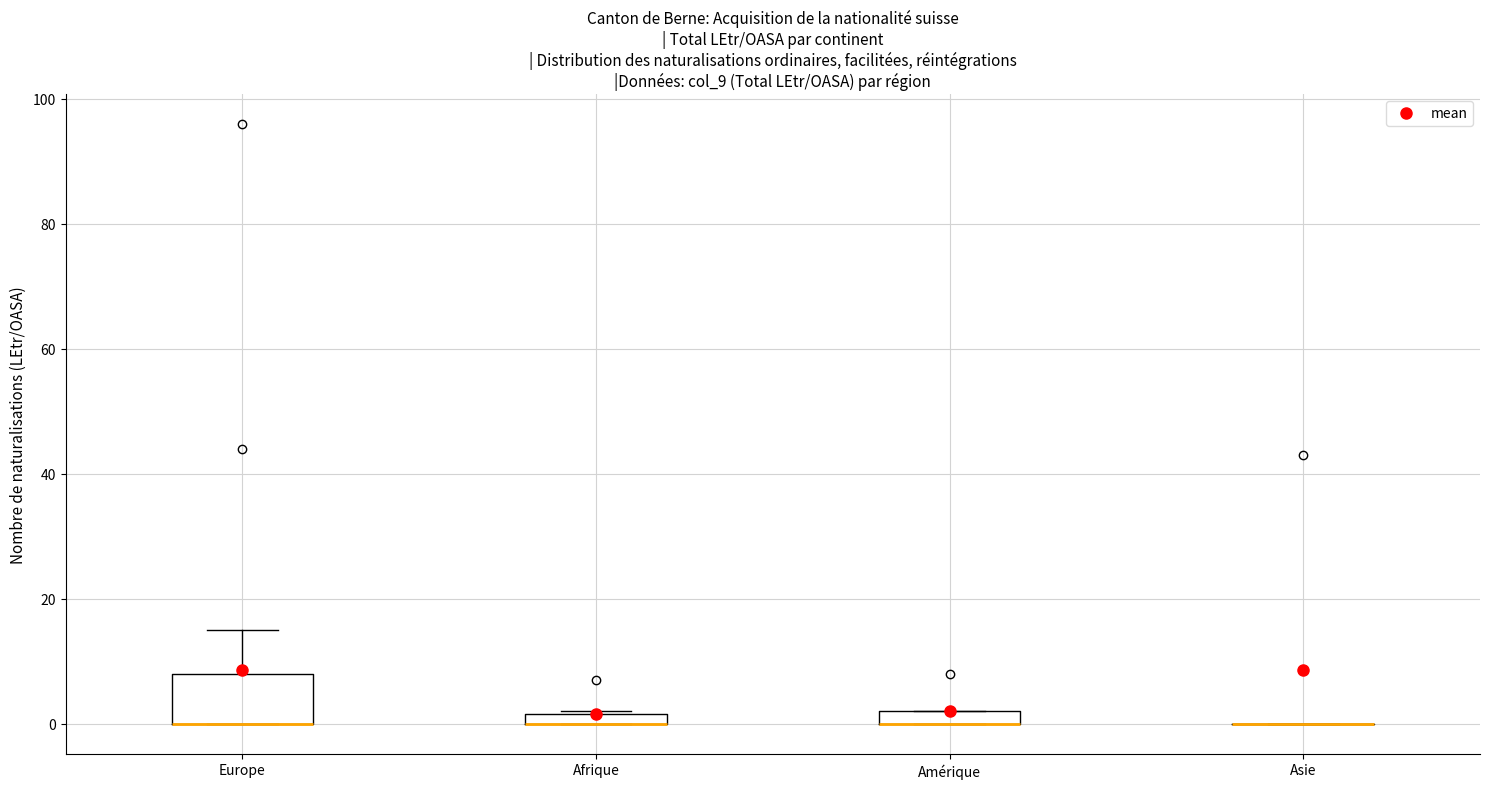

Where is the upper edge of the box for Amérique on the y-axis? The values are not printed on the chart, so give them approximately, as read against the axis.

2